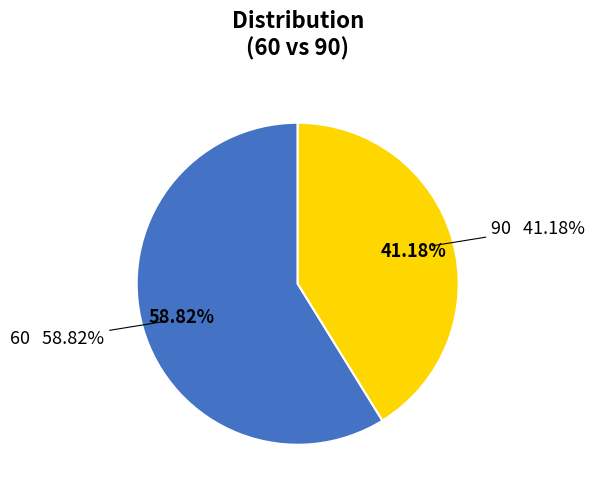

The 60 slice represents 59% of the pie. True or false?

True